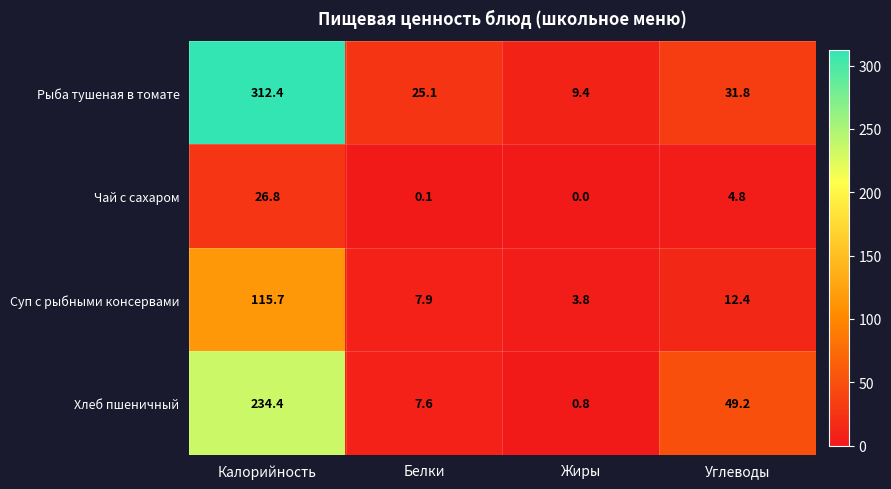

What is the greatest value displayed?

312.4